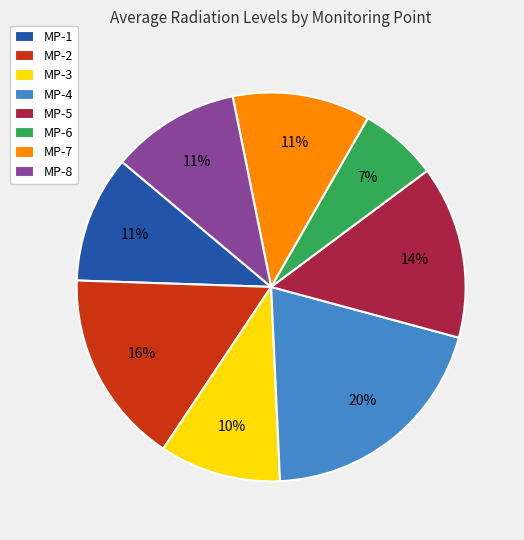

To the nearest percent, what is the difference between the MP-4 and MP-1 slice percentages?

9%